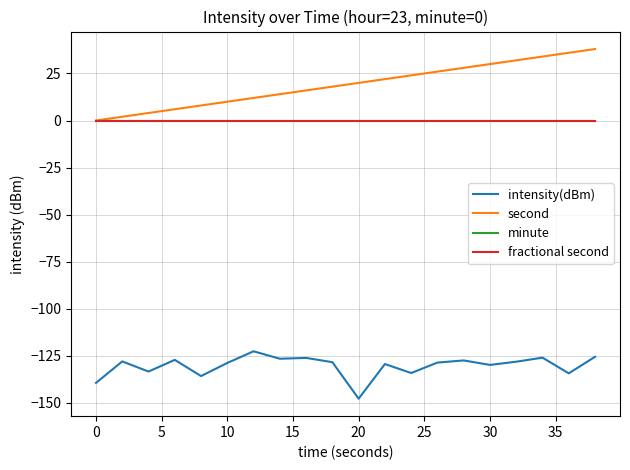

How many interior local peaks does the intensity(dBm) series have?

7